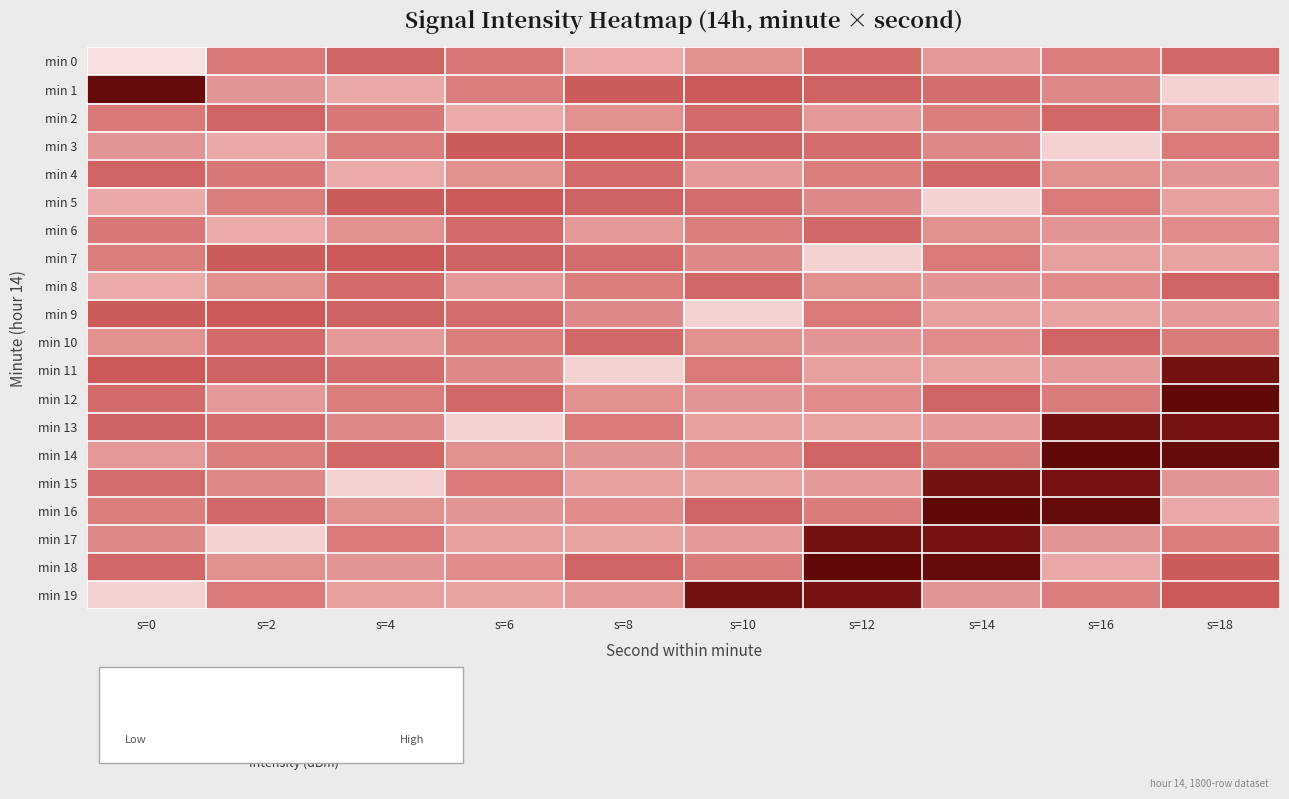

Between s=14 and s=16, which is larger?

s=16